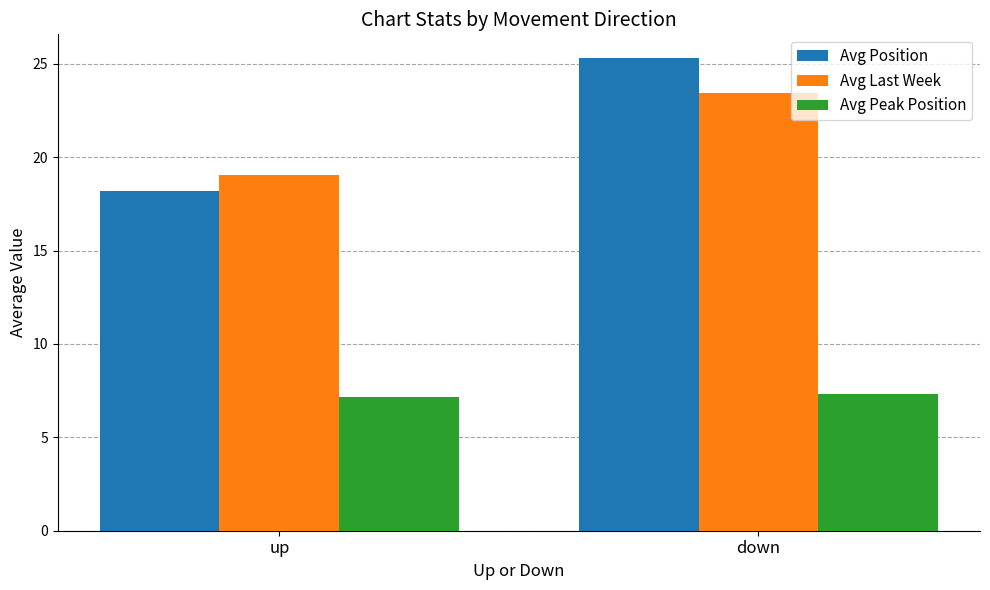

Reading left to right, extract all data points from this chart.

Avg Position: 18.2	25.3
Avg Last Week: 19.1	23.5
Avg Peak Position: 7.2	7.3